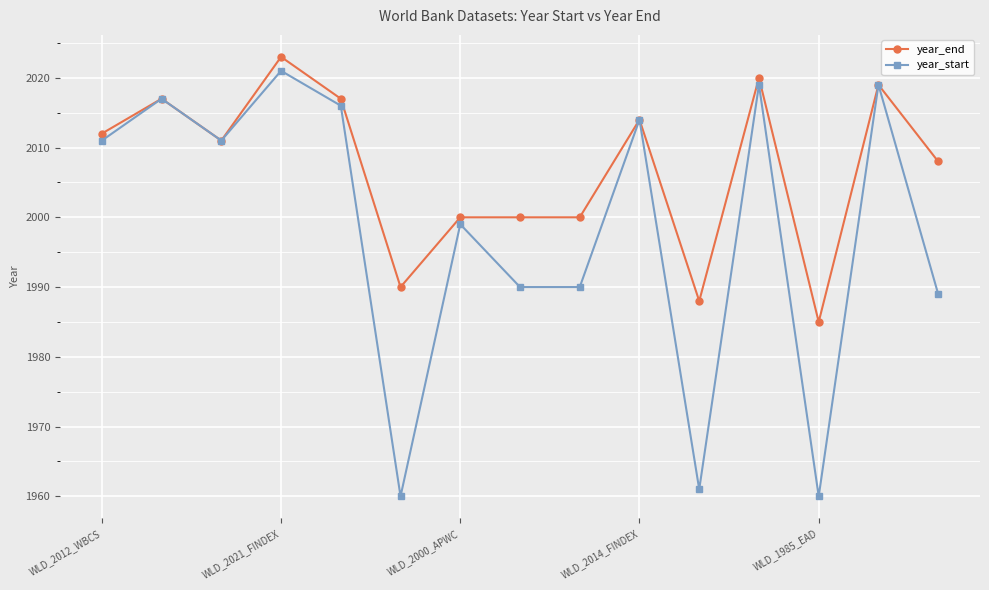

What is the value of the year_start point at the 12th from the left?

2019